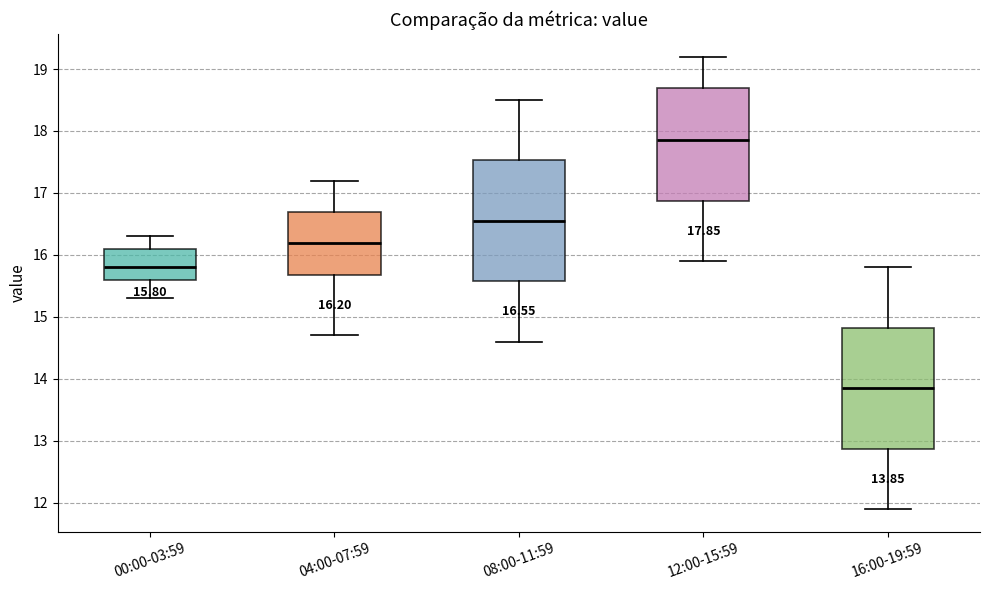

Which box has the lowest median line?

16:00-19:59